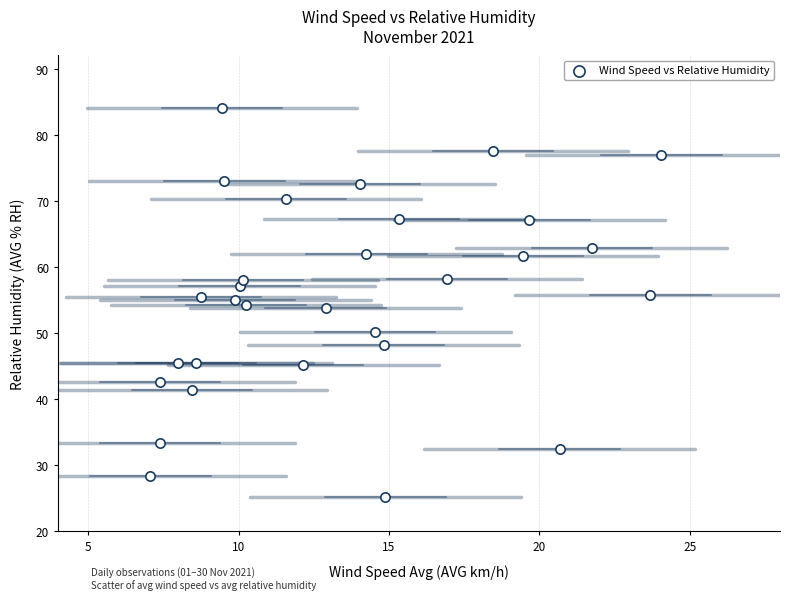

What is the range of Y values (max minus min)?

59.0